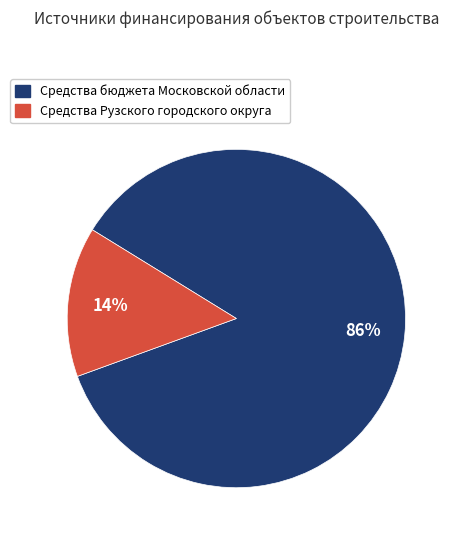

Which slice is the smallest?

Средства Рузского городского округа